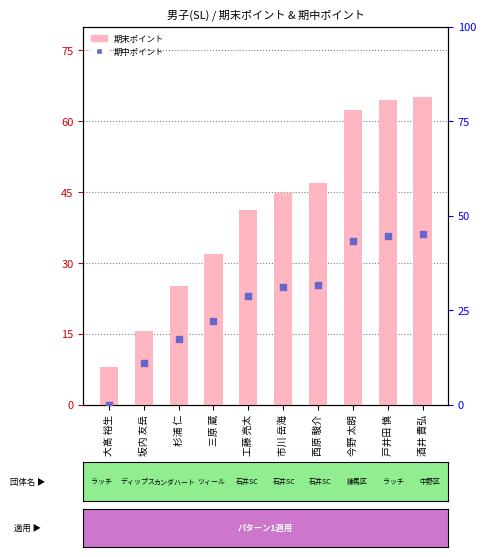

Which series has the largest total across all categories?

期末ポイント